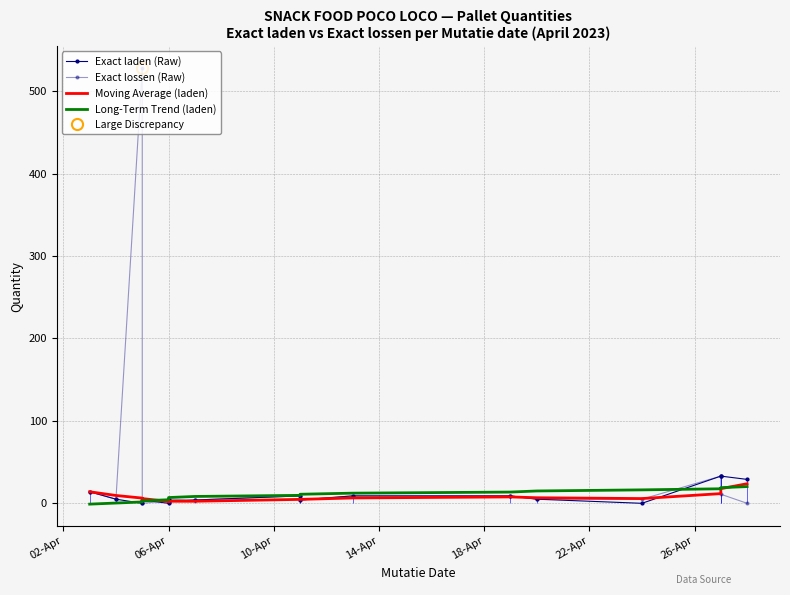

List the series in order of their peak value, highest first.

Exact lossen (Raw), Exact laden (Raw), Moving Average (laden), Long-Term Trend (laden)